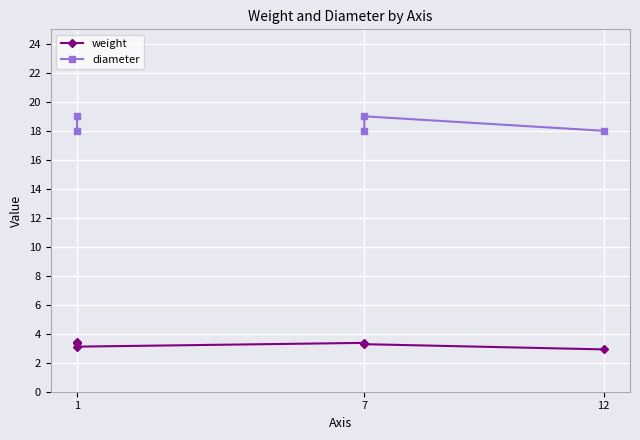

How many positive values does the diameter series have?

5